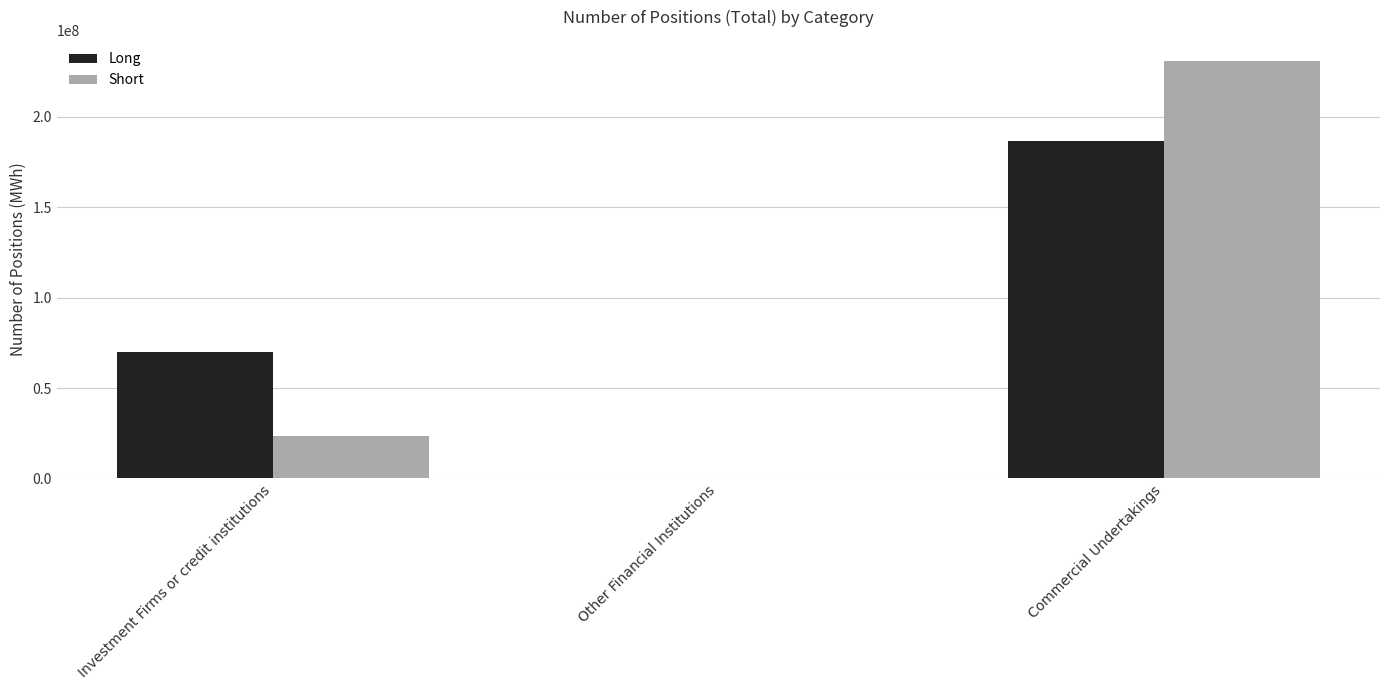

How many data points does each series have?

3